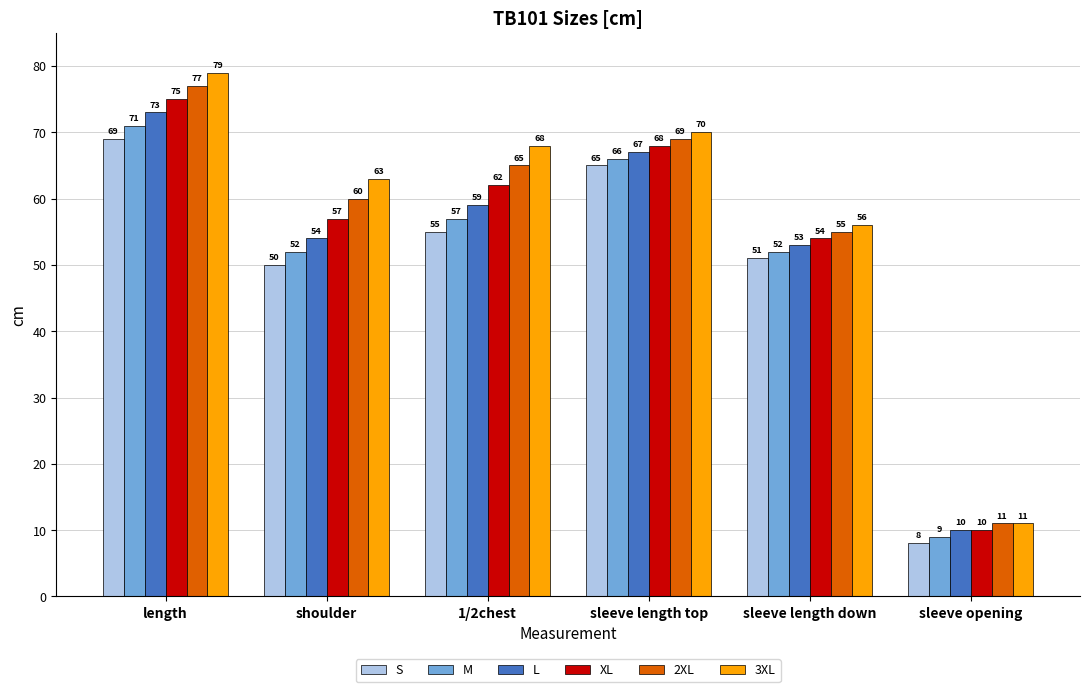

Between 1/2chest and sleeve length top, which series saw the biggest shift?

S